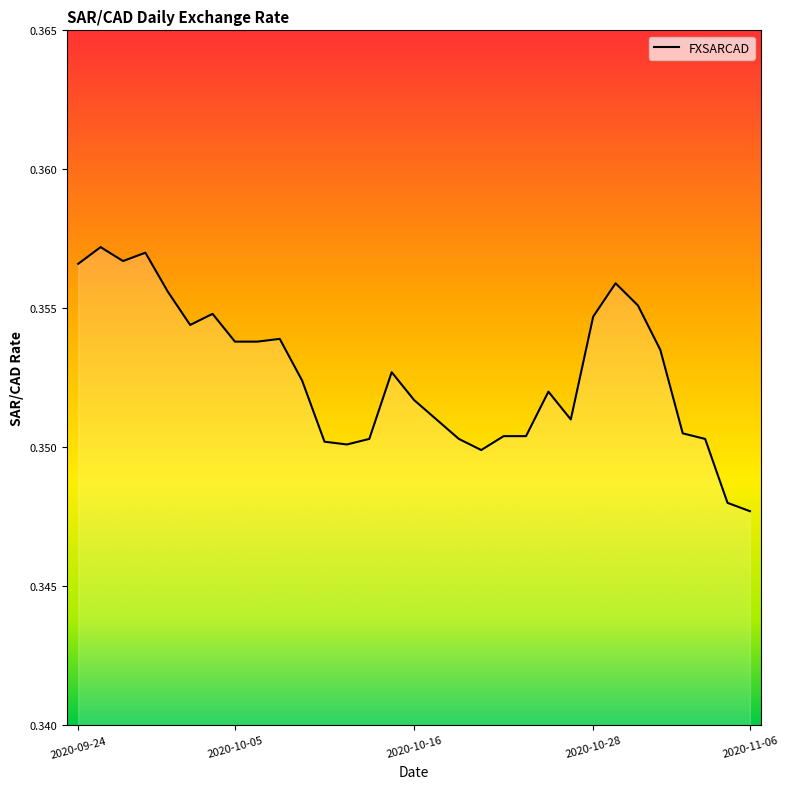

Does the chart display data point markers on the line(s)?

No